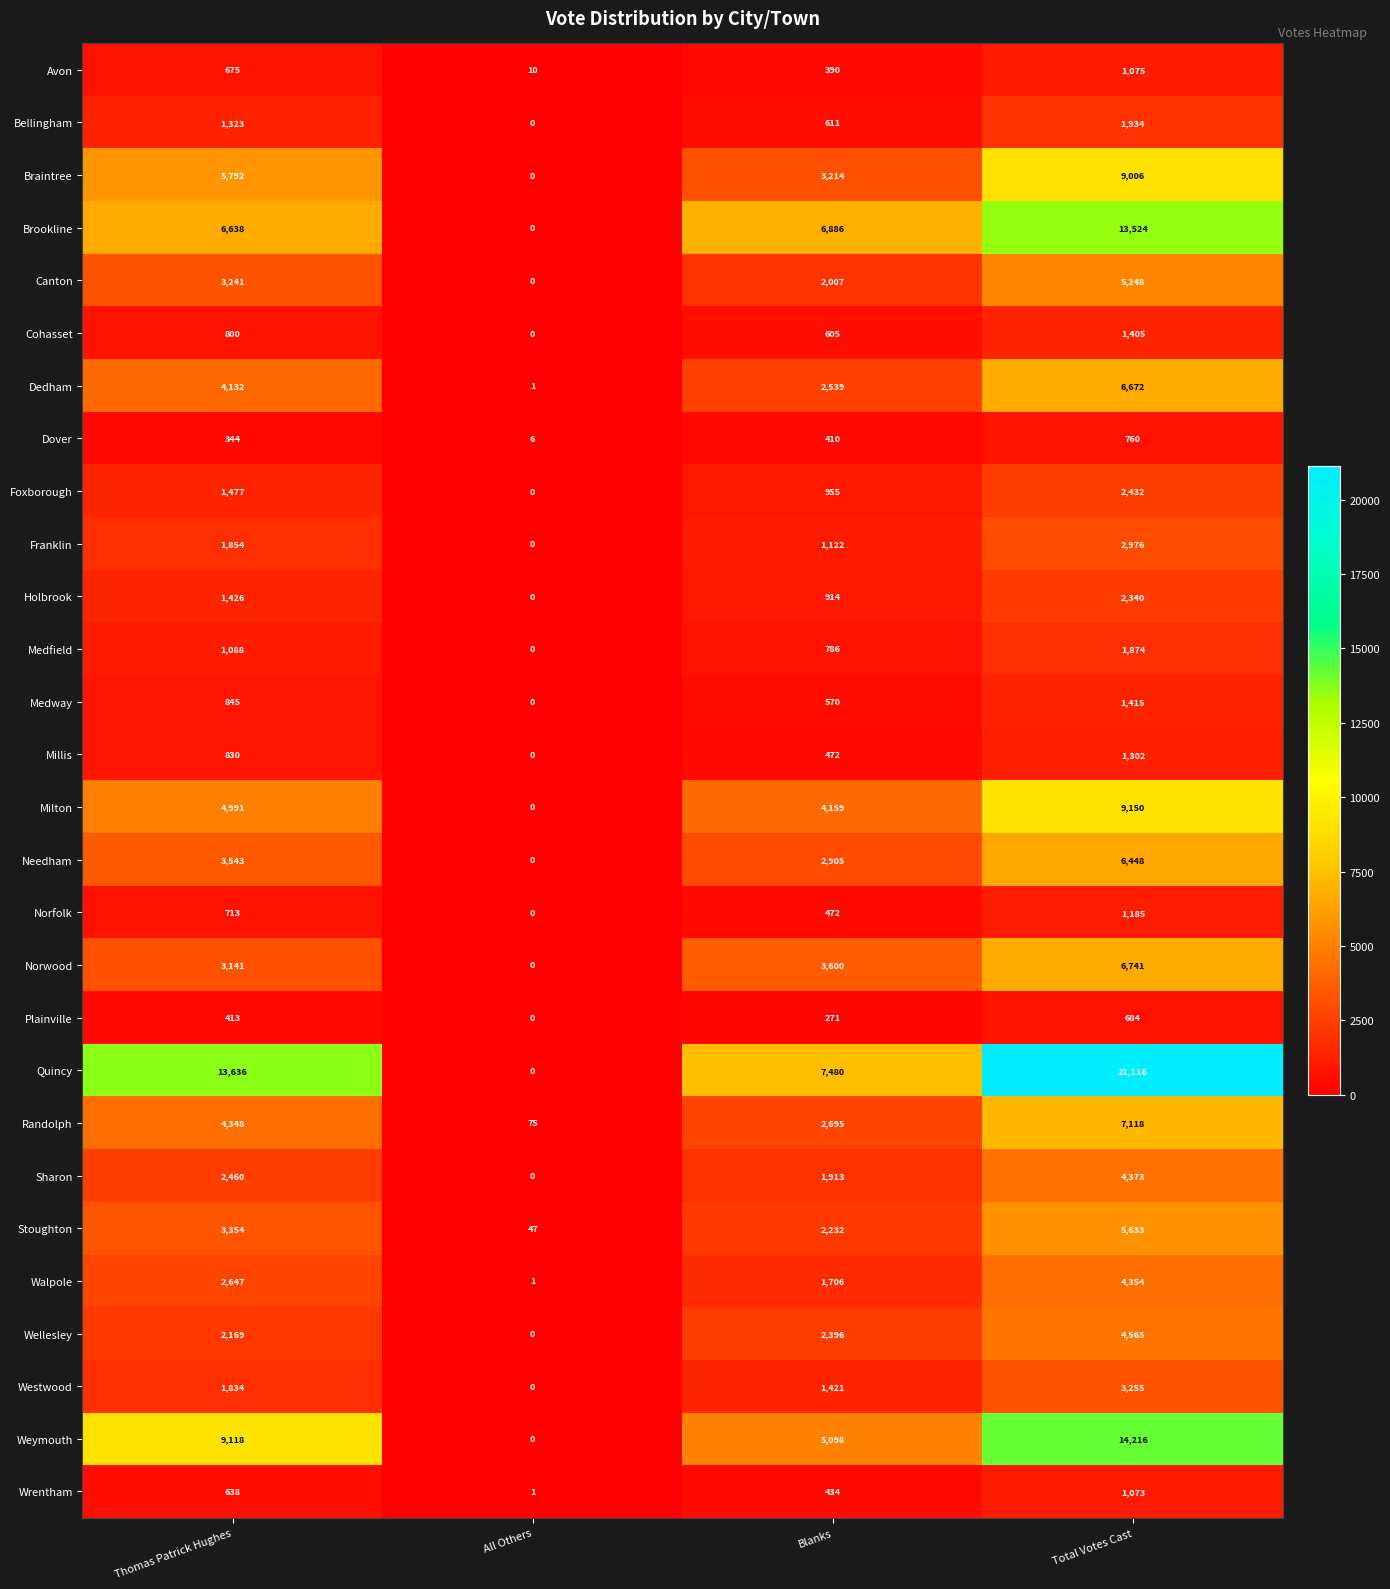

Is it true that Cohasset equals 800 at Thomas Patrick Hughes?

True